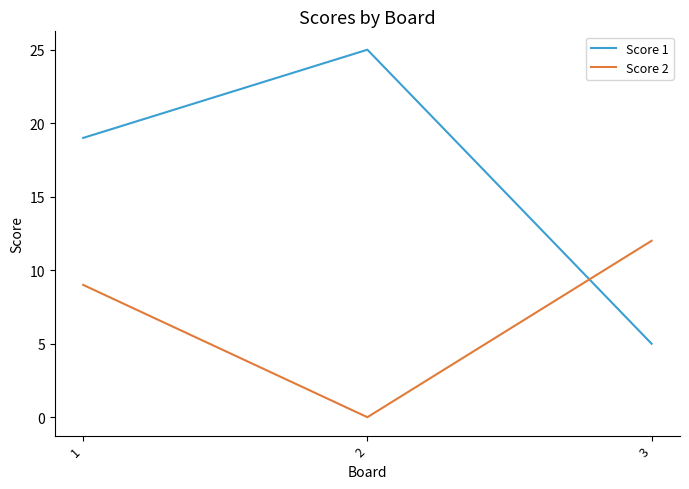

What is the difference between the Score 2 values at 3 and 2?

12